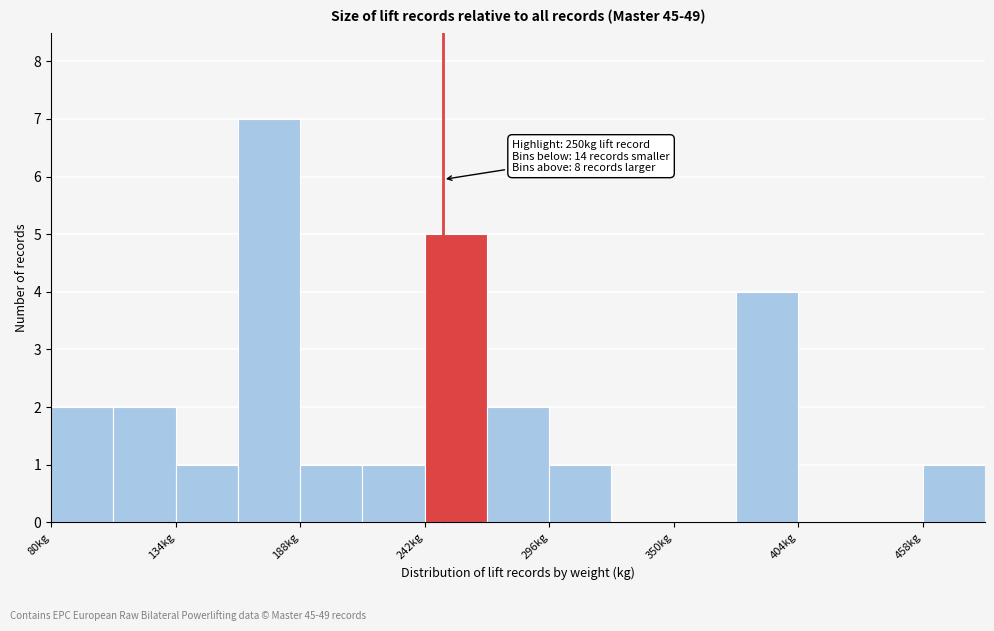

Read against the x-axis, roughly where is the centre of the tallest bar?

170